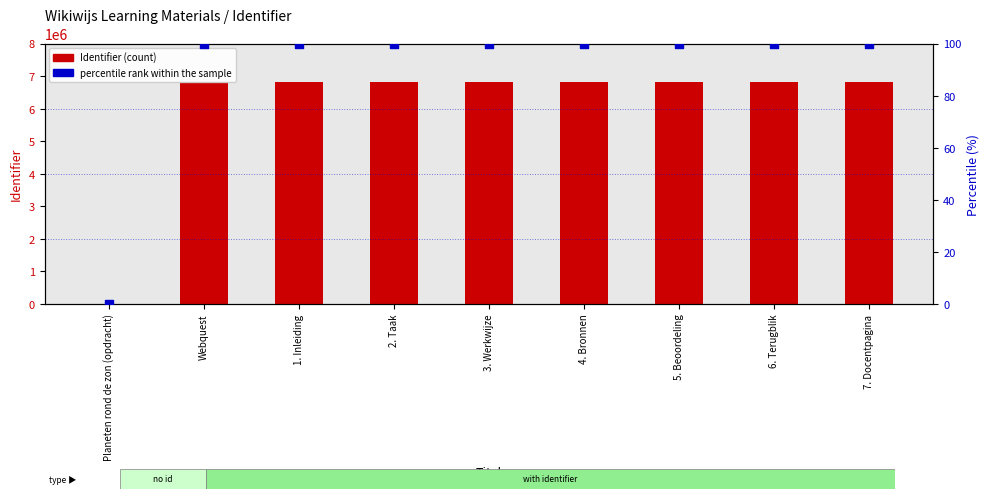

Which series has the largest total across all categories?

Identifier (count)